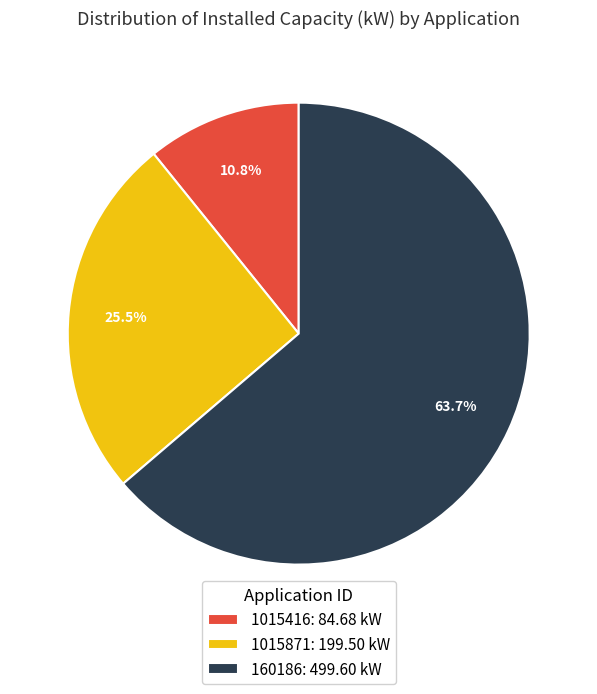

Approximately how many times larger is the value at 1015871 compared to 160186?

0.4